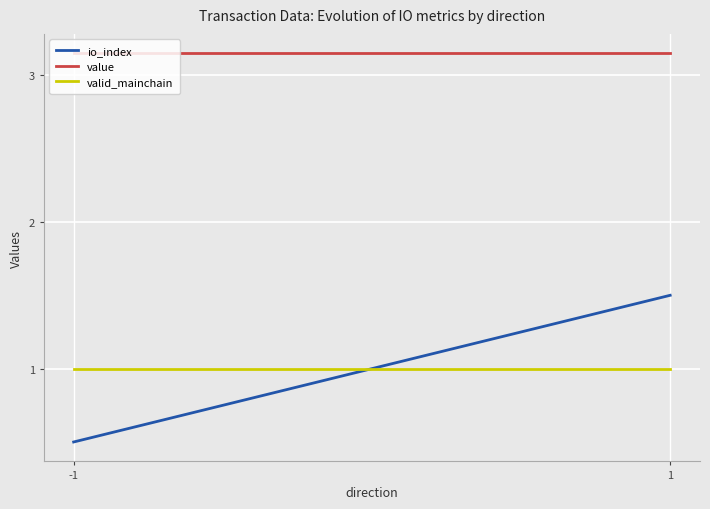

What is the minimum value shown in the chart?

0.5